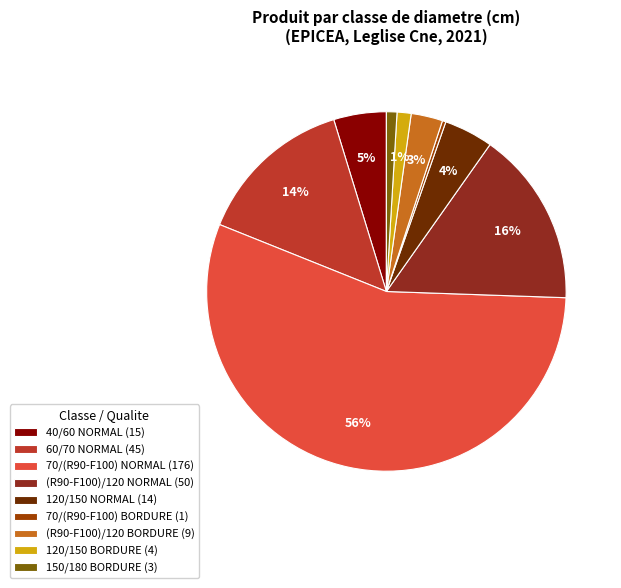

The 120/150 BORDURE (4) slice represents 8% of the pie. True or false?

False